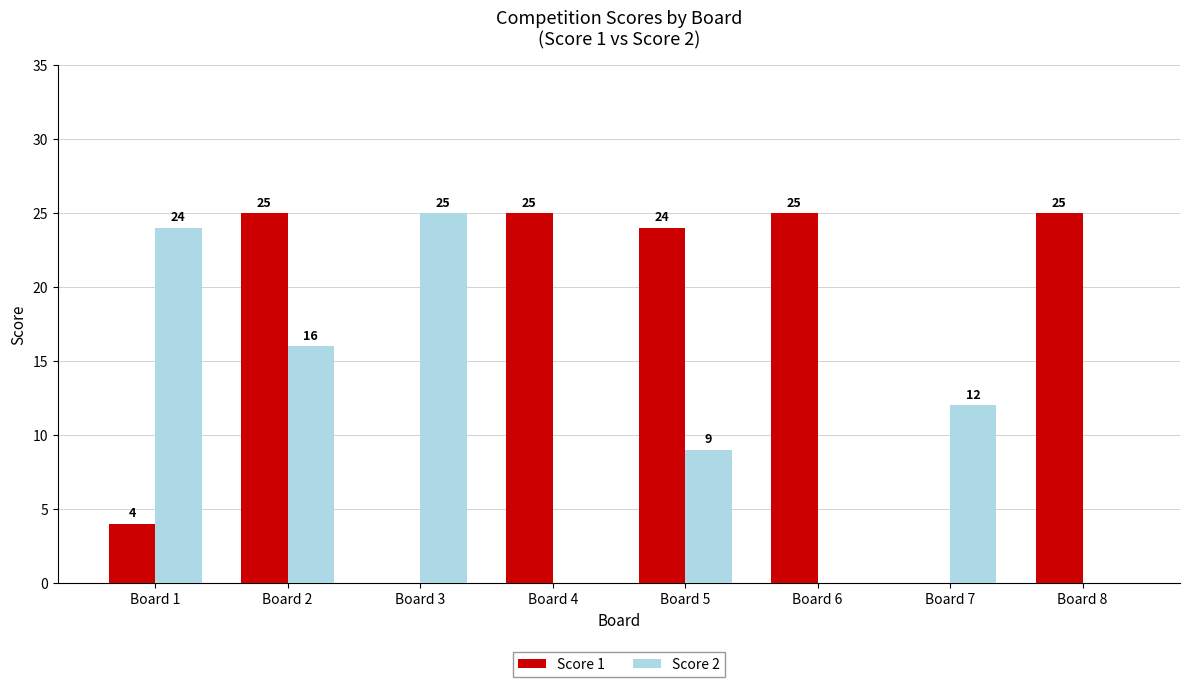

Are the bars grouped side by side (vs. stacked)?

Yes